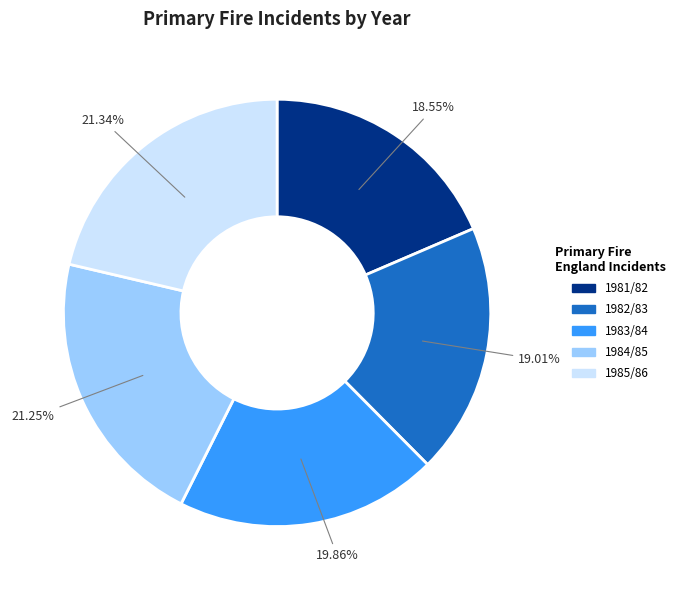

To the nearest percent, what is the average slice percentage?

20%